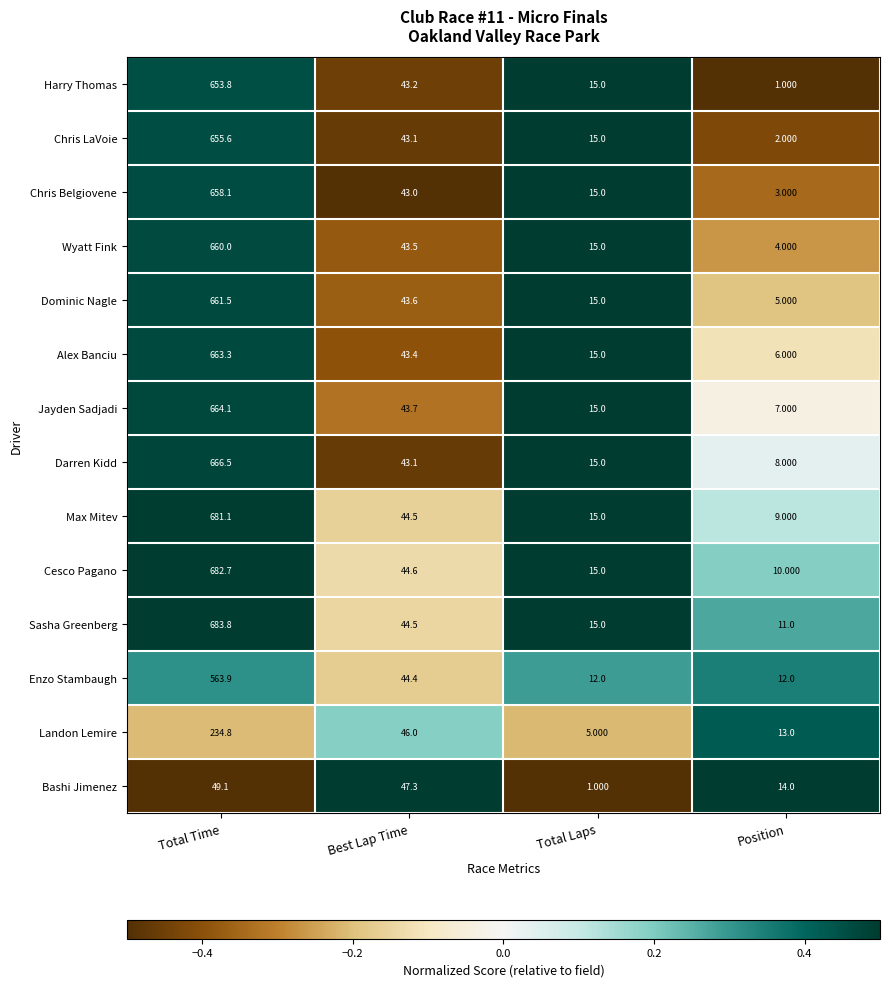

Count the number of categories in the chart.

4